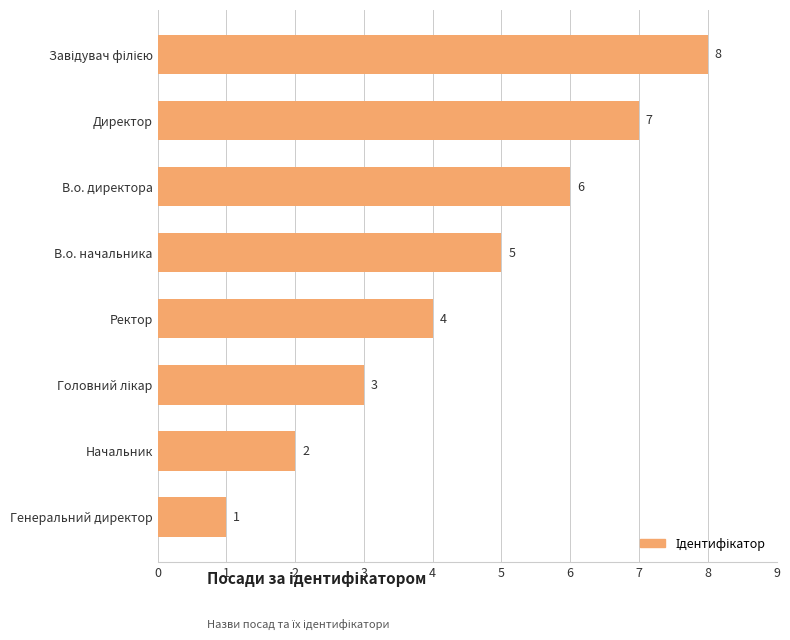

Where is the data nearest to the value 4?

Ректор